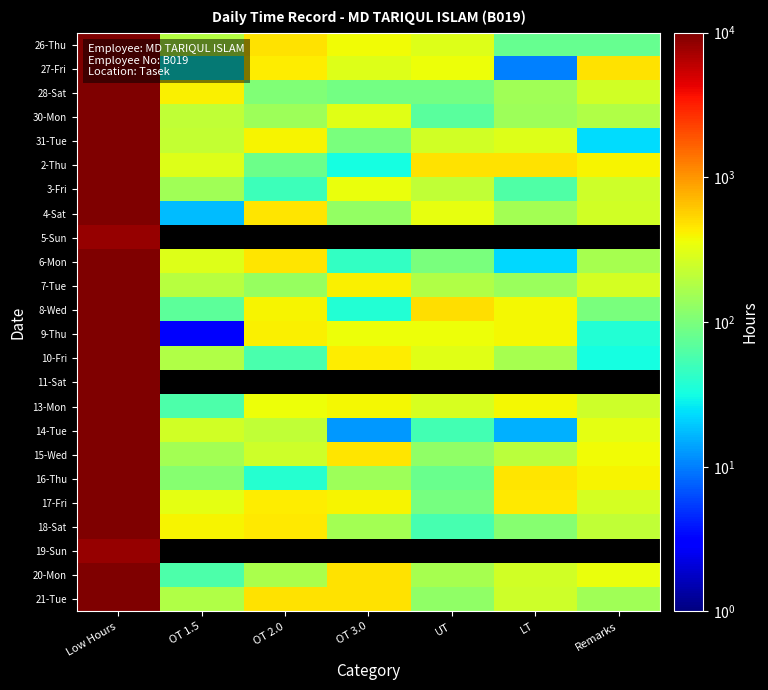

Is it true that 30-Mon equals 215.0 at LT?

False